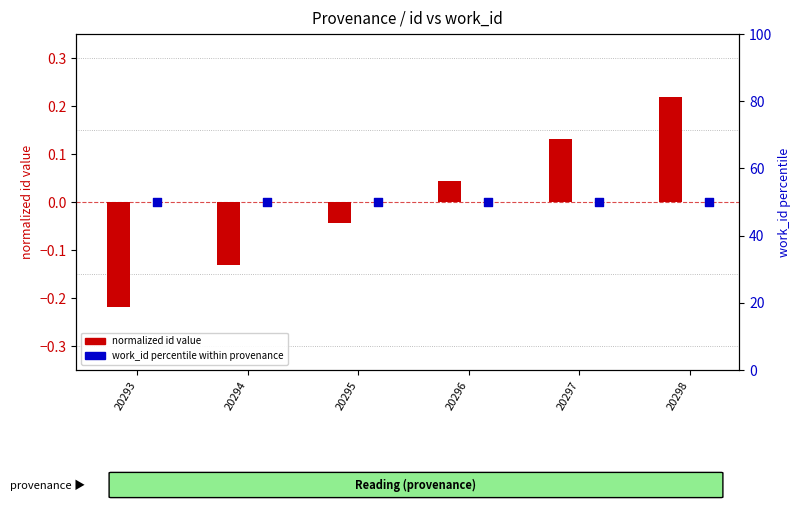

Which series has the widest spread of Y values?

id (normalized)